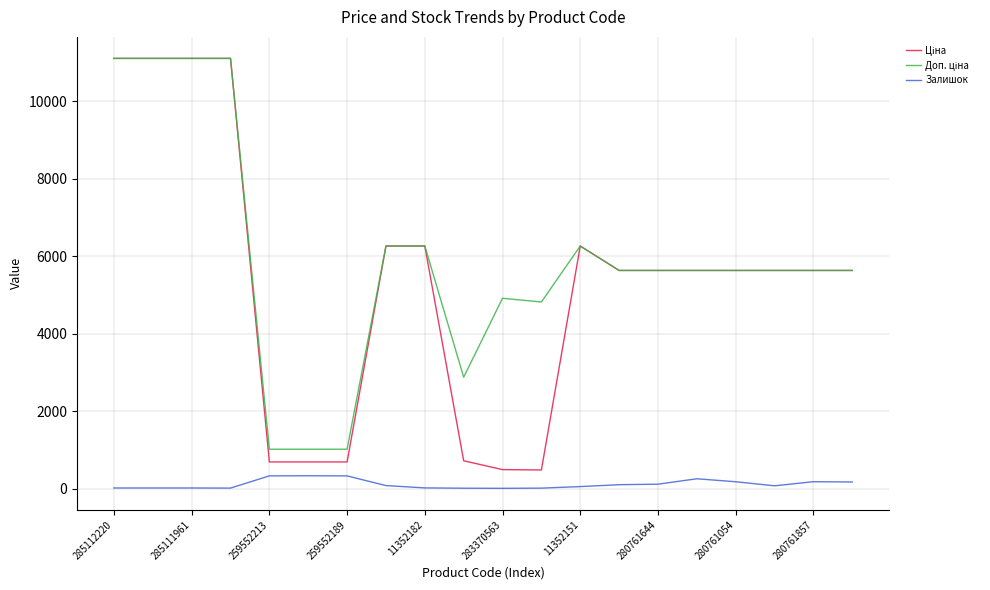

Which series has the widest spread of values?

Ціна